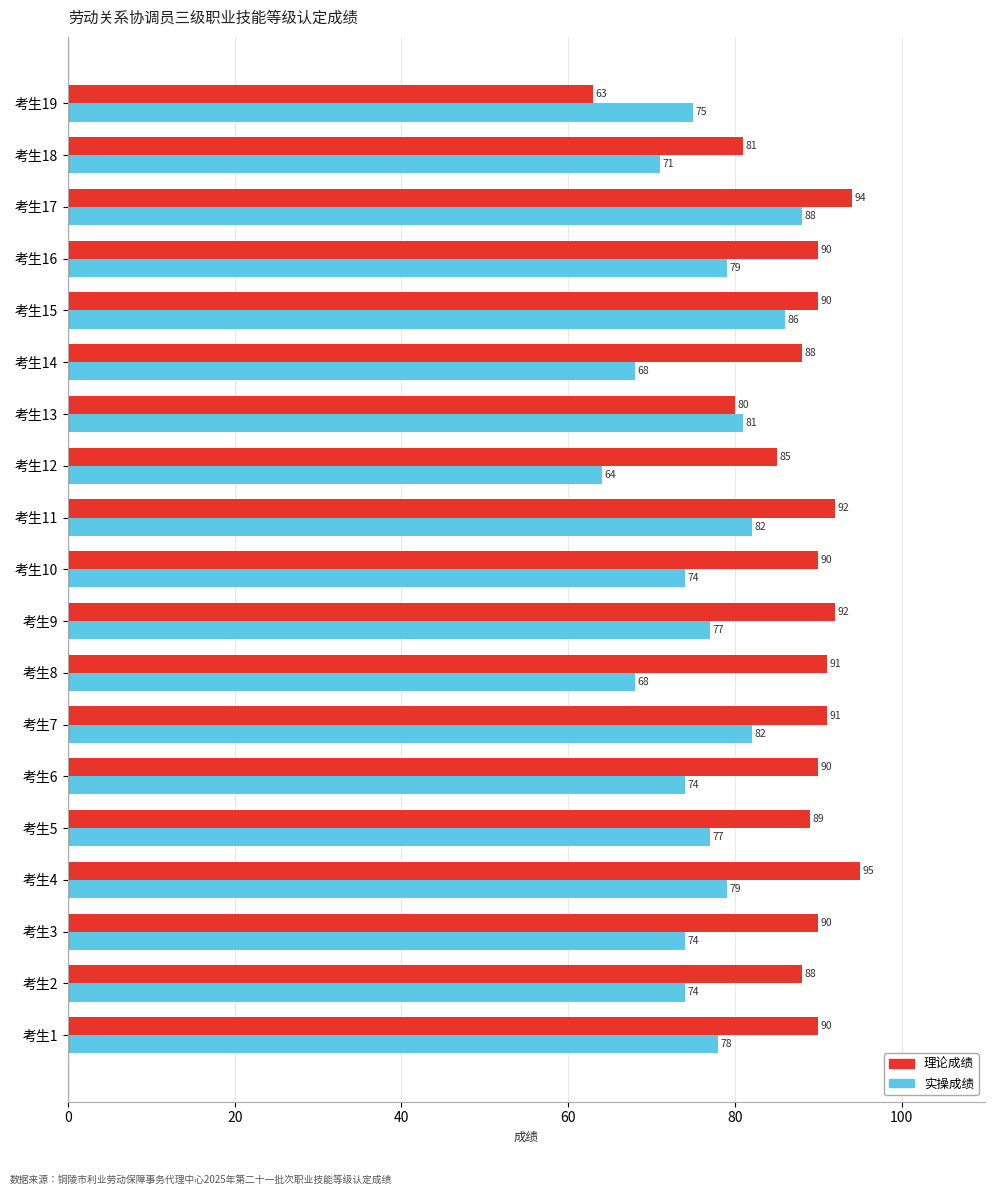

What is the sum of all 实操成绩 values?

1451